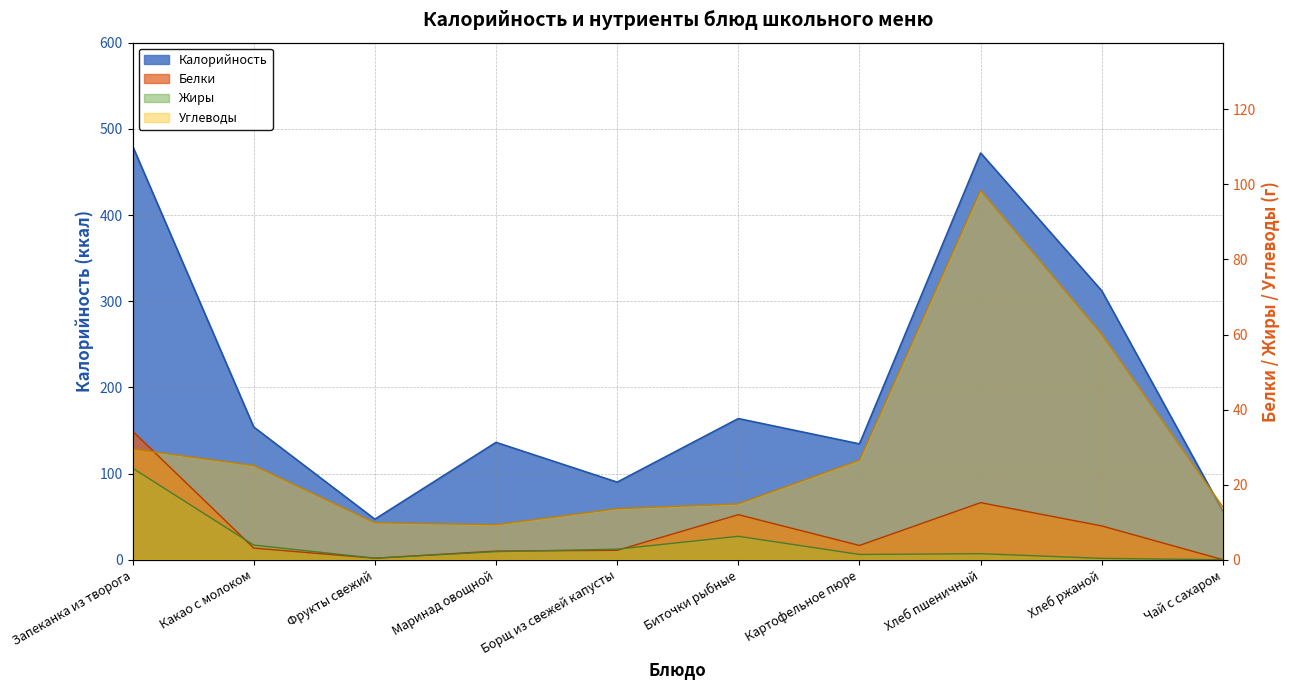

Rank the categories by Белки value from highest to lowest.

Запеканка из творога, Хлеб пшеничный, Биточки рыбные, Хлеб ржаной, Картофельное пюре, Какао с молоком, Борщ из свежей капусты, Маринад овощной, Фрукты свежий, Чай с сахаром